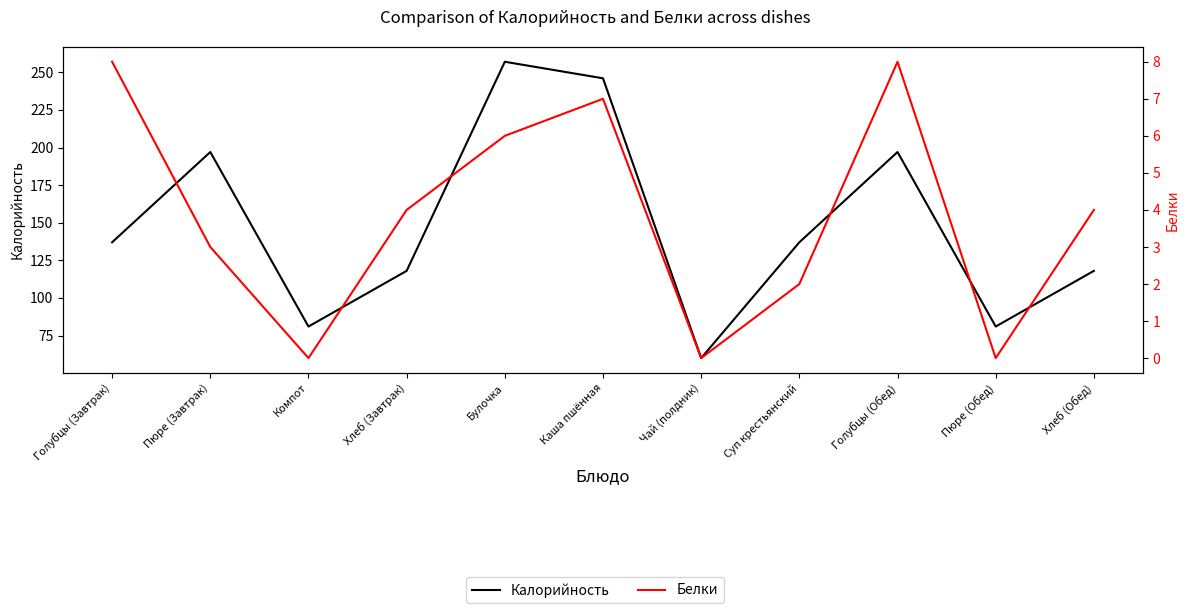

Is this an area chart (filled region under the line)?

No